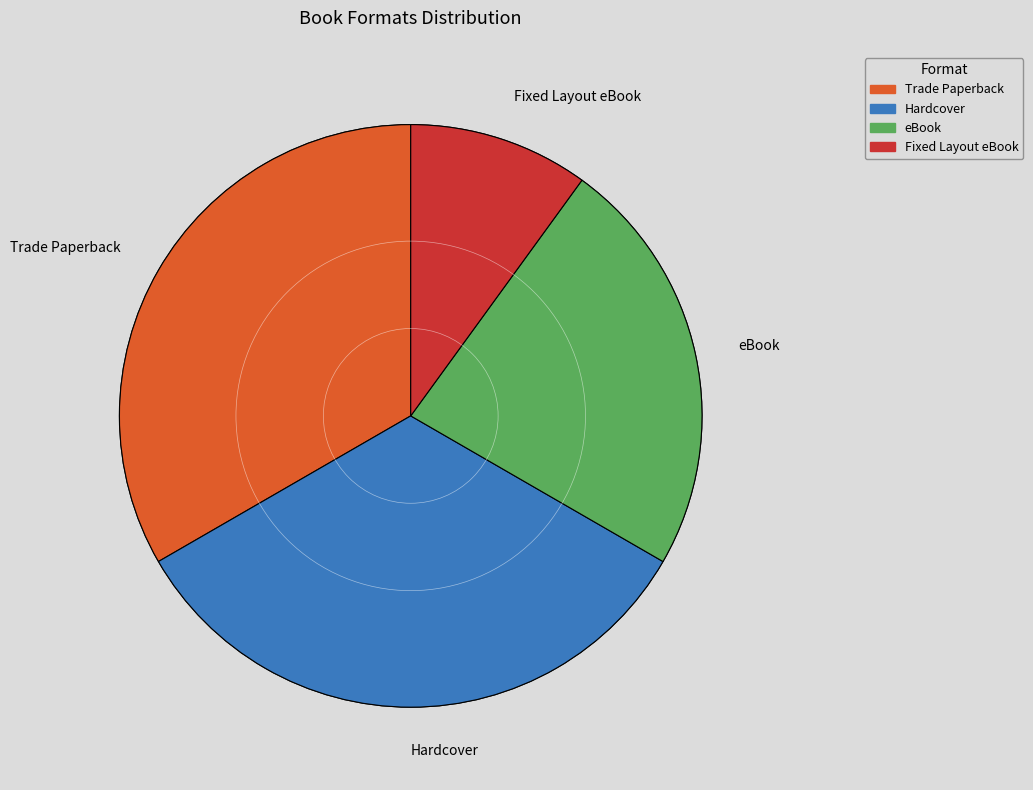

Which slice is the largest?

Trade Paperback